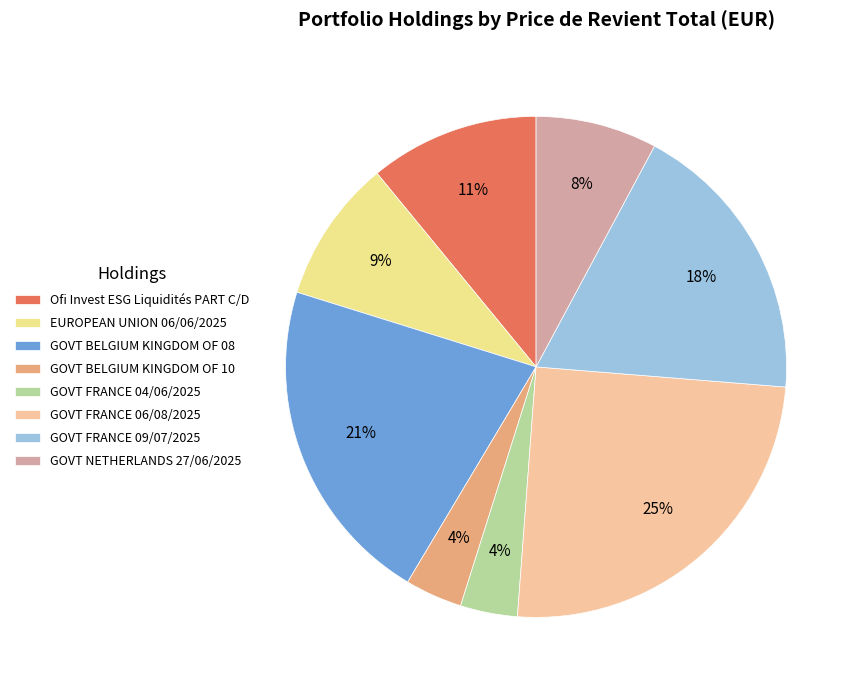

Combined, what portion of the pie is GOVT BELGIUM KINGDOM OF 10 and GOVT FRANCE 04/06/2025?

7.4%